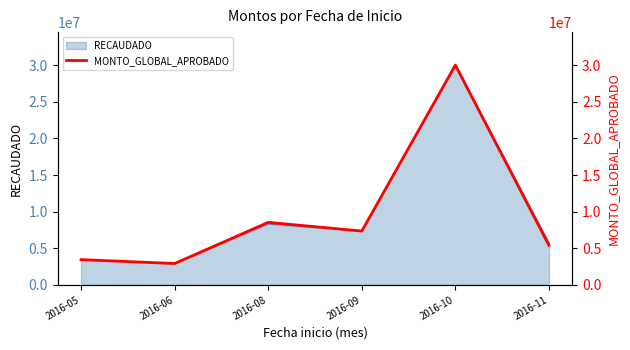

At which category does the chart reach its peak across all series?

2016-10